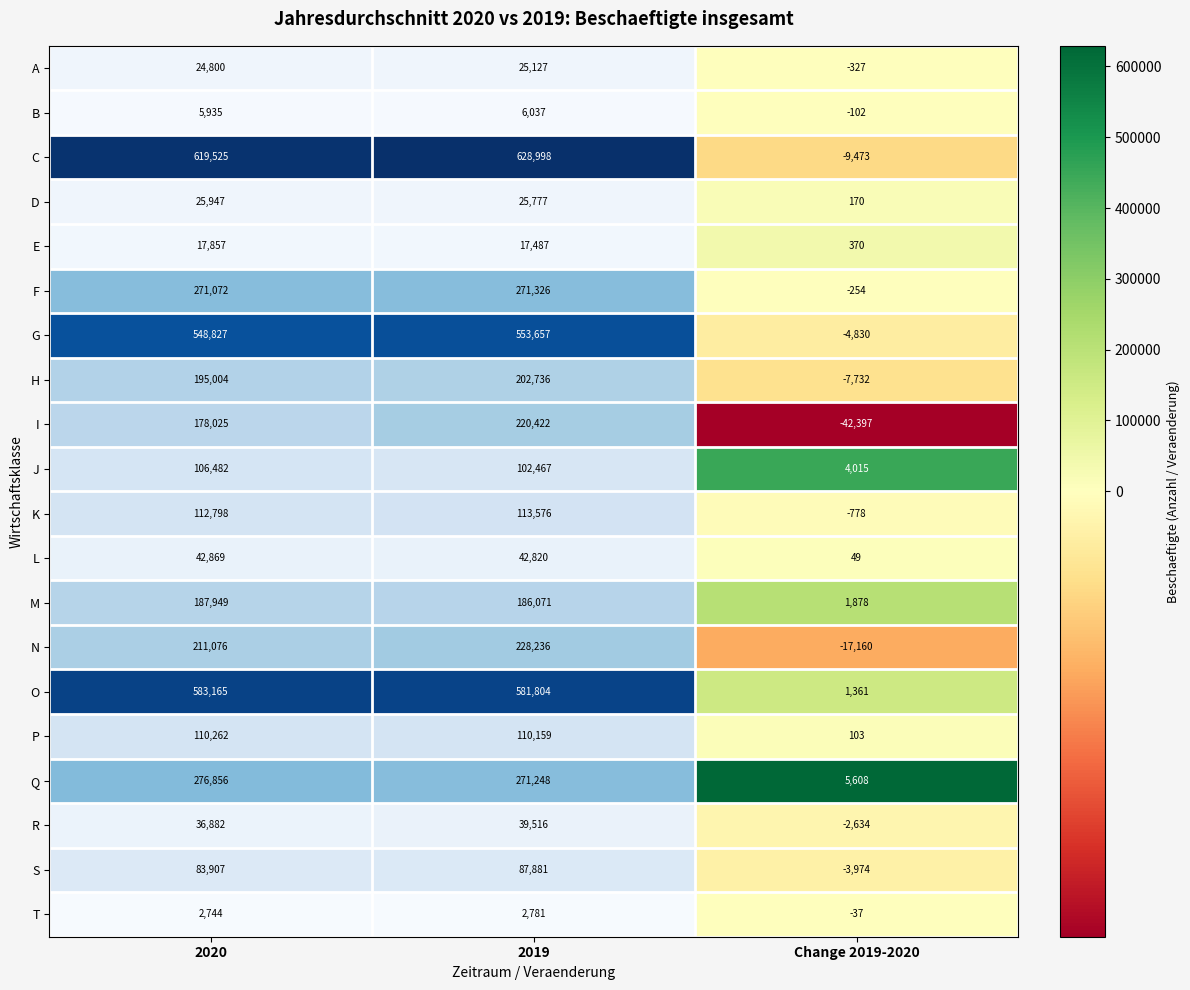

What is the approximate value of A at Change 2019-2020, to the nearest 50?

-350